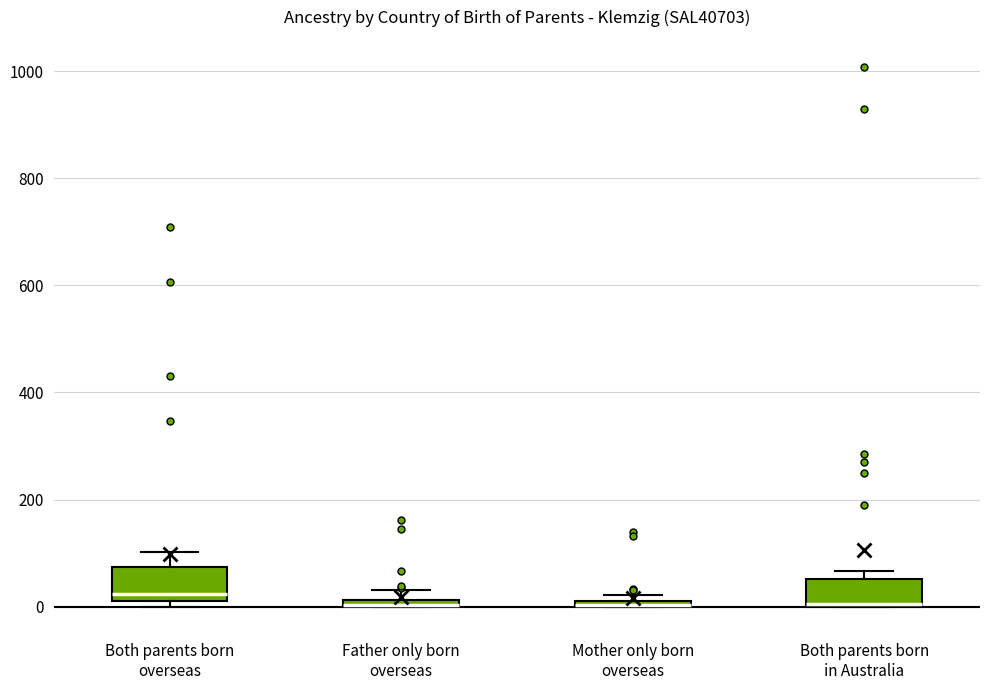

Where is the lower edge of the box for Mother only born overseas on the y-axis? The values are not printed on the chart, so give them approximately, as read against the axis.

0